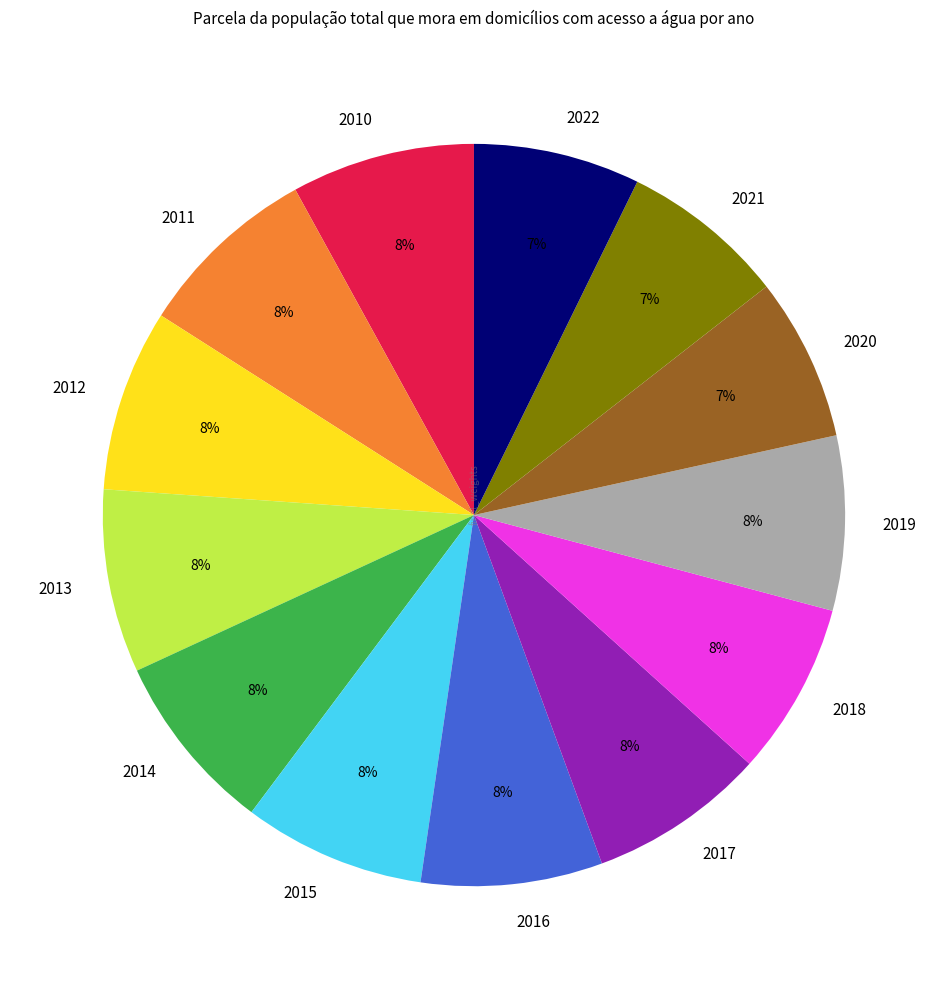

To the nearest percent, what is the combined percentage of 2022 and 2019?

15%